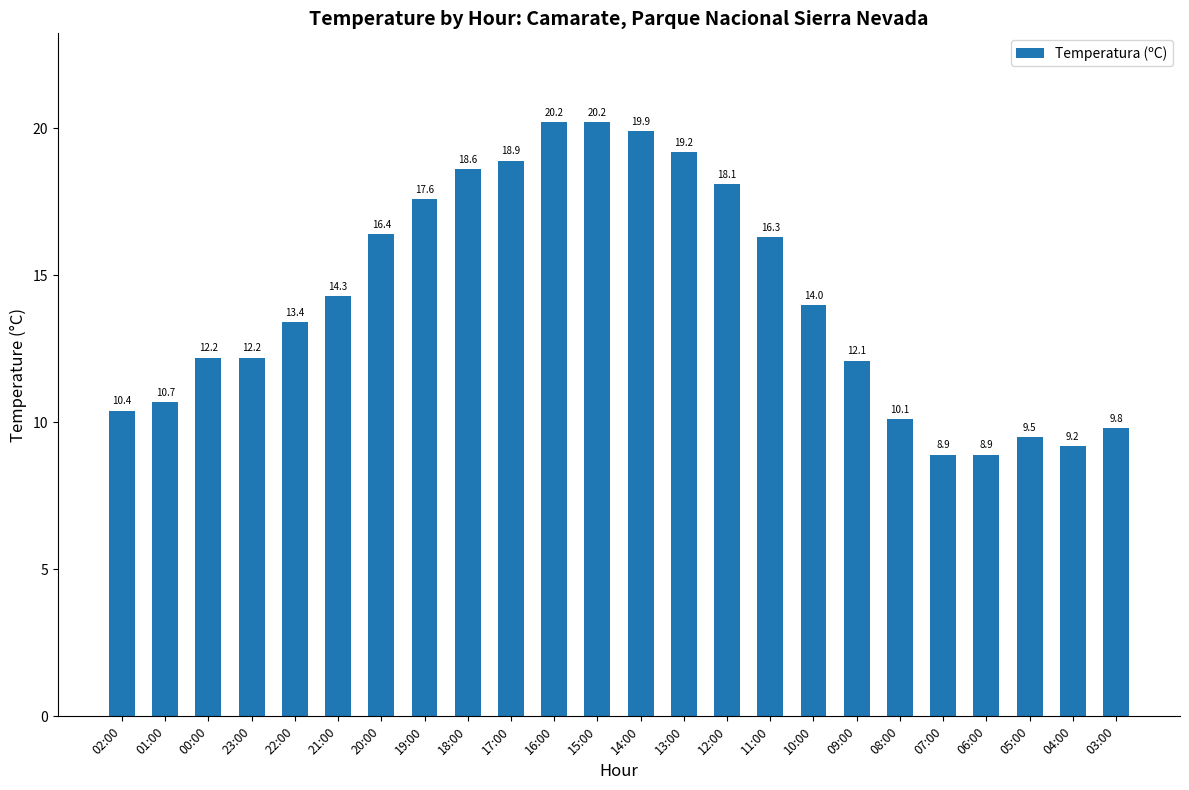

What is the minimum value shown in the chart?

8.9